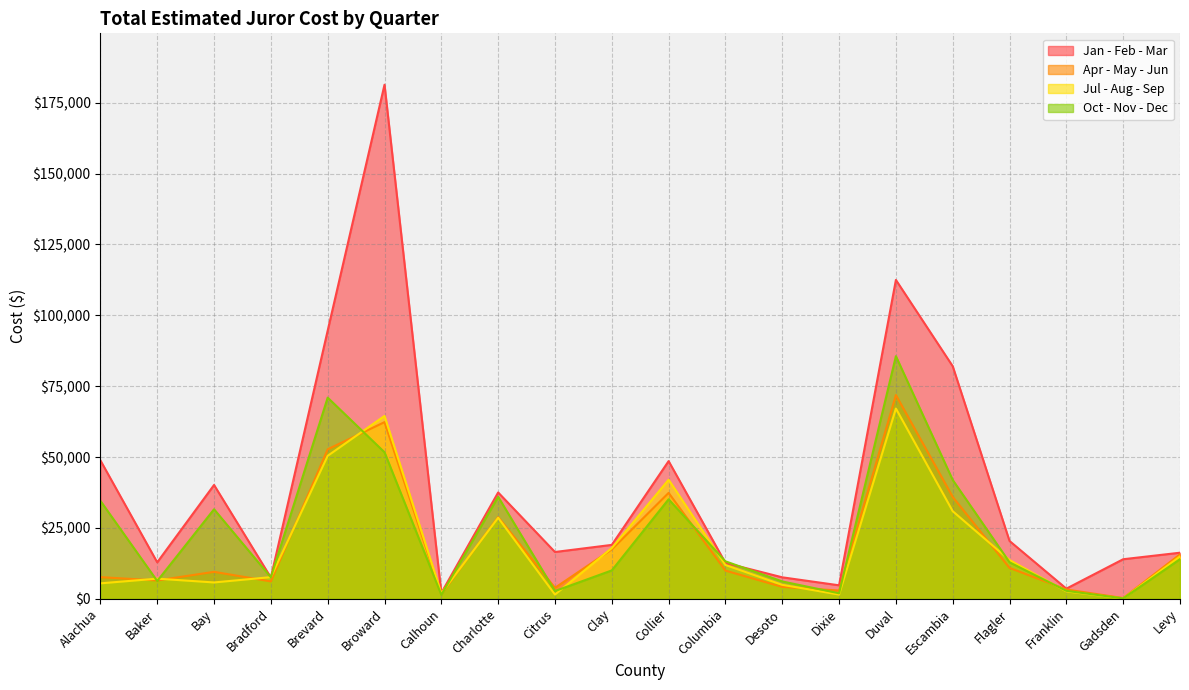

What is the spread (max minus min) of values at Alachua?

43383.4